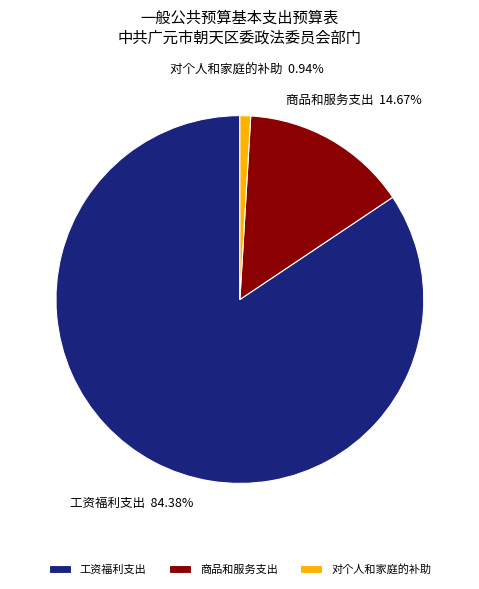

What is the smallest slice in the pie chart?

对个人和家庭的补助